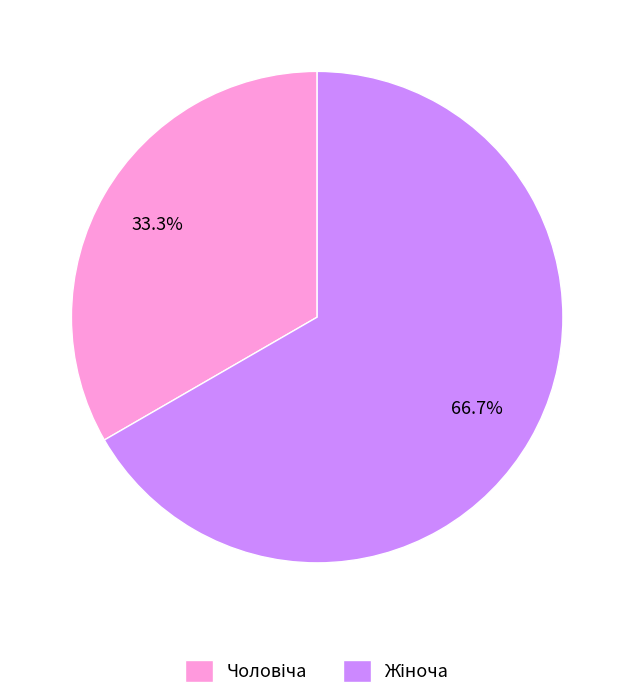

Is there any slice that represents more than half of the pie?

Yes